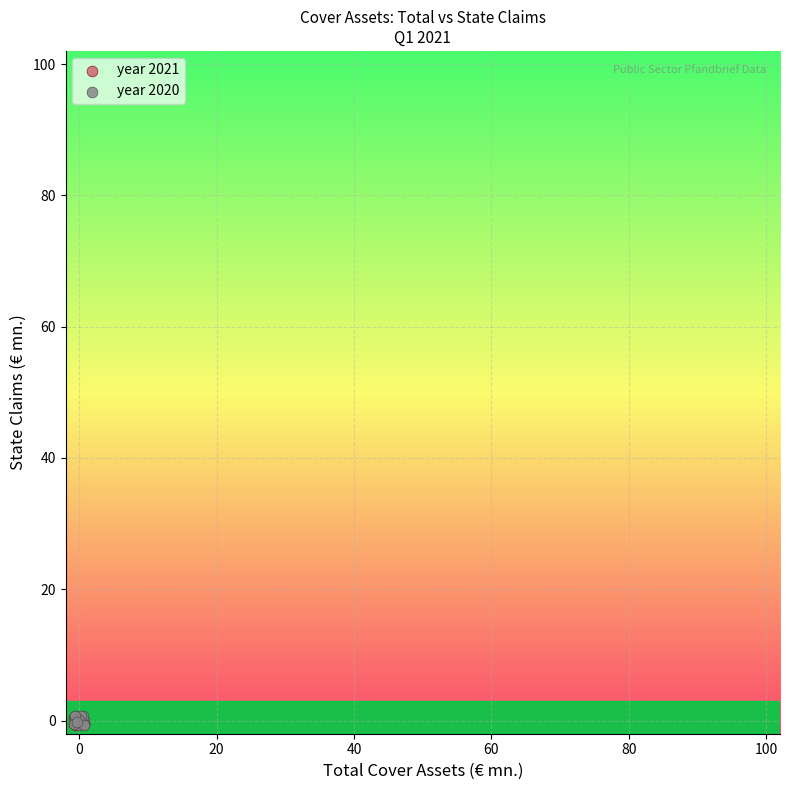

Which series has the widest spread of Y values?

year 2020